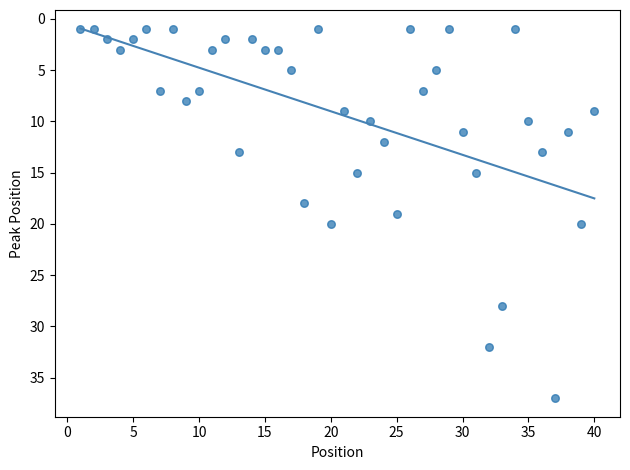

What is the range of X values (max minus min)?

39